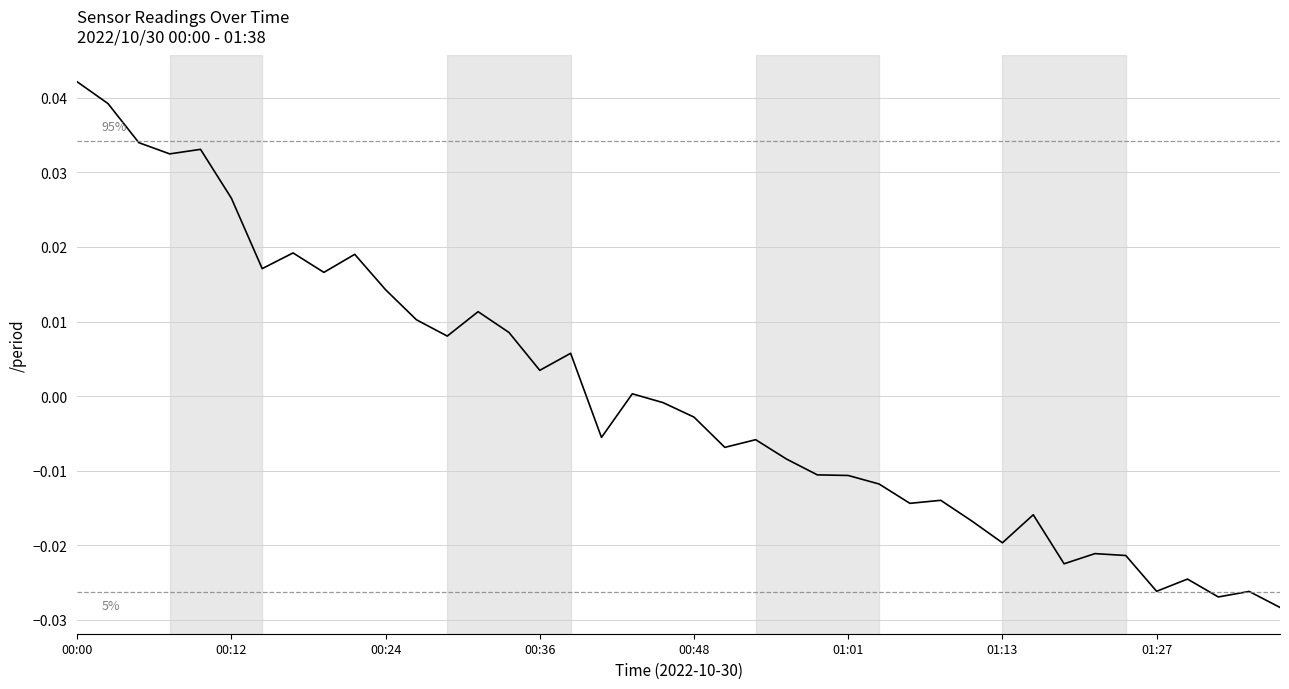

At which category does the chart reach its peak across all series?

00:00